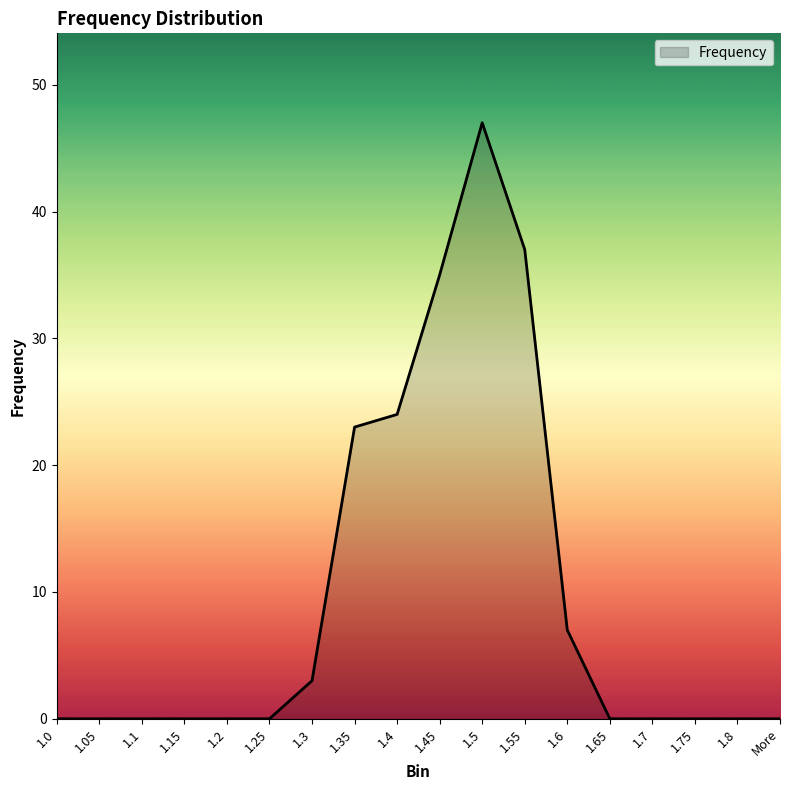

At which category does the chart reach its peak across all series?

1.5